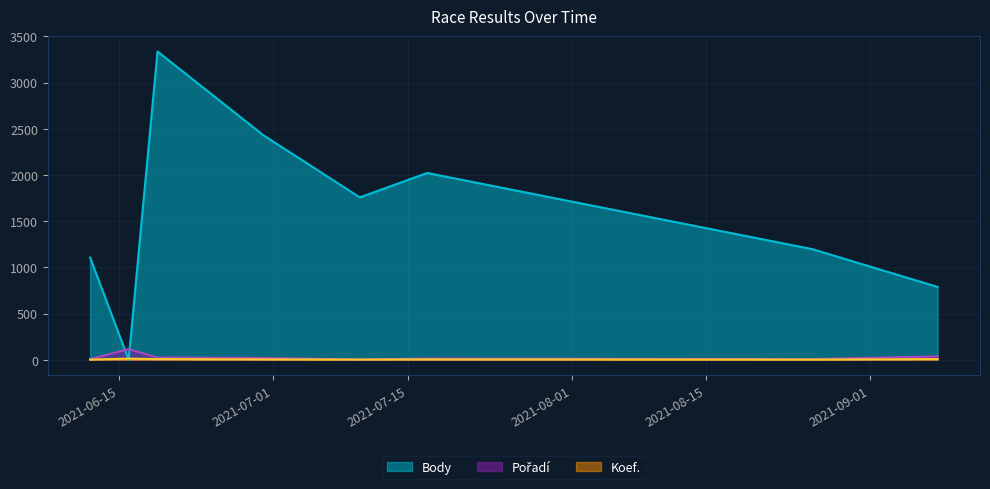

What is the difference between the Koef. values at 2021-06-12 and 2021-06-16?

10